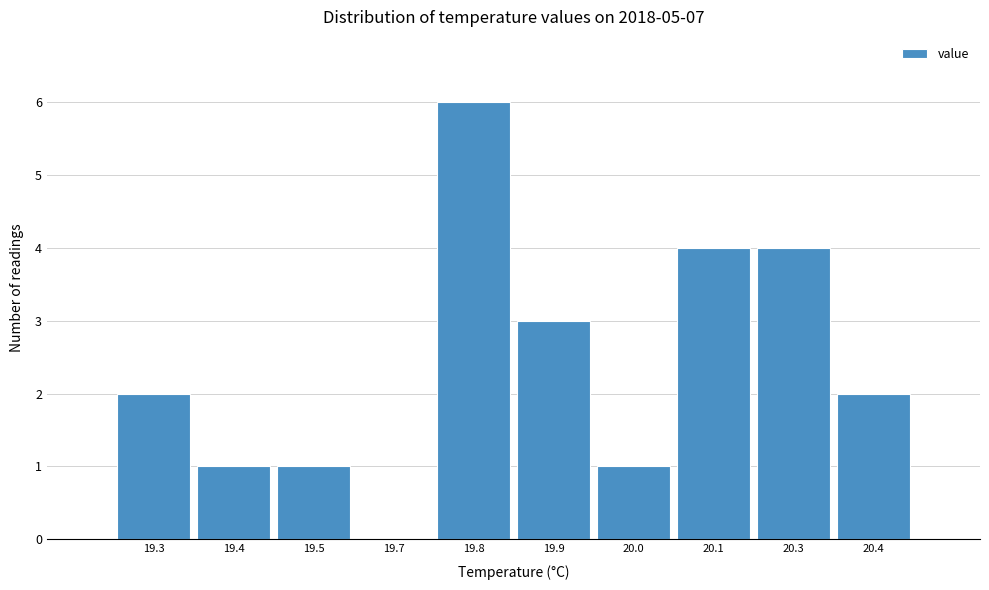

Reading left to right, list all the values displayed in this chart.

19.3=2	19.4=1	19.5=1	19.7=0	19.8=6	19.9=3	20.0=1	20.1=4	20.3=4	20.4=2